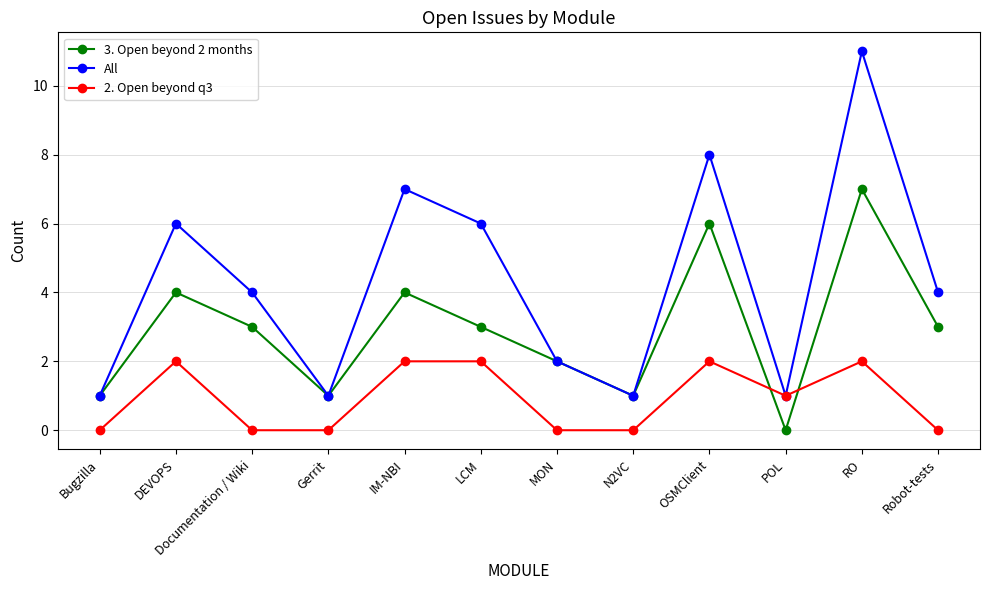

Reading left to right, list all the values displayed in this chart.

3. Open beyond 2 months: 1	4	3	1	4	3	2	1	6	0	7	3
All: 1	6	4	1	7	6	2	1	8	1	11	4
2. Open beyond q3: 0	2	0	0	2	2	0	0	2	1	2	0